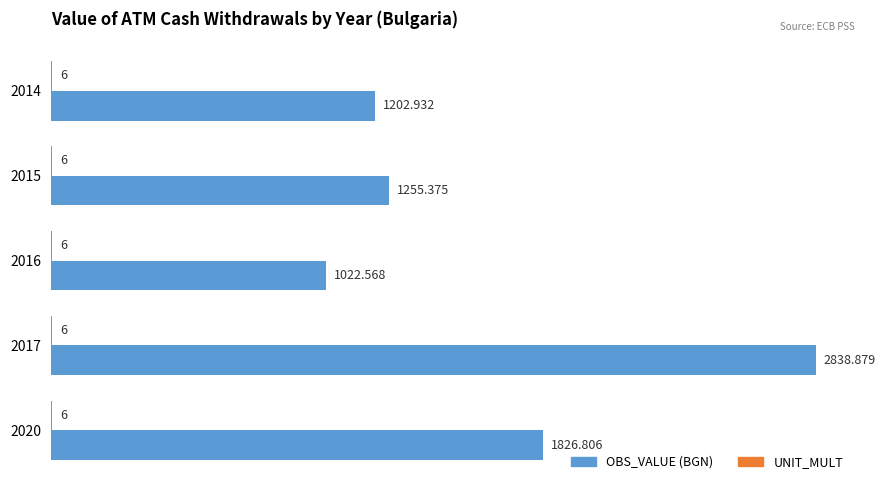

Which series changed the most between 2014 and 2020?

OBS_VALUE (BGN)